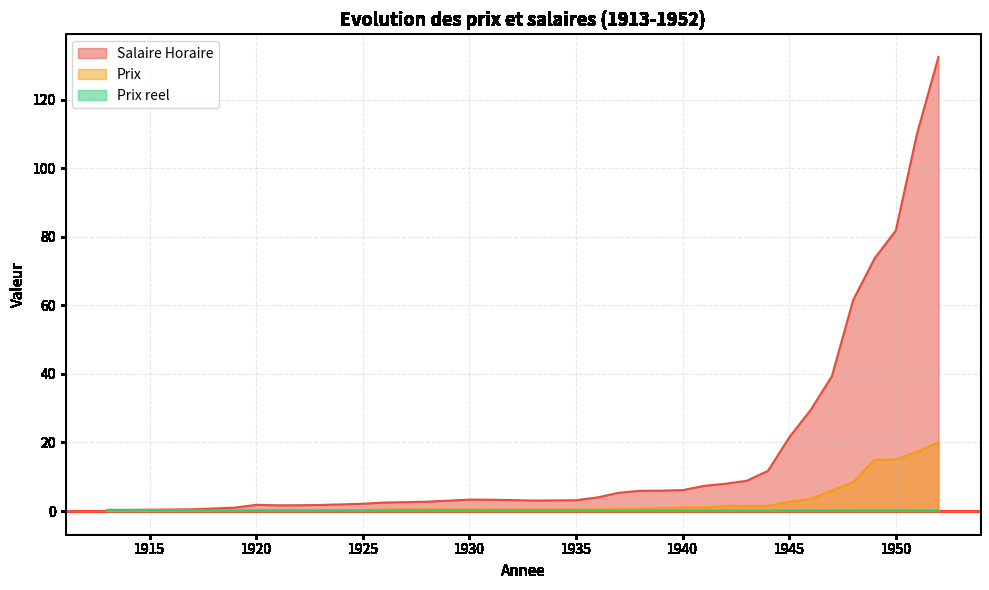

What is the sum of all Prix reel values?

6.7